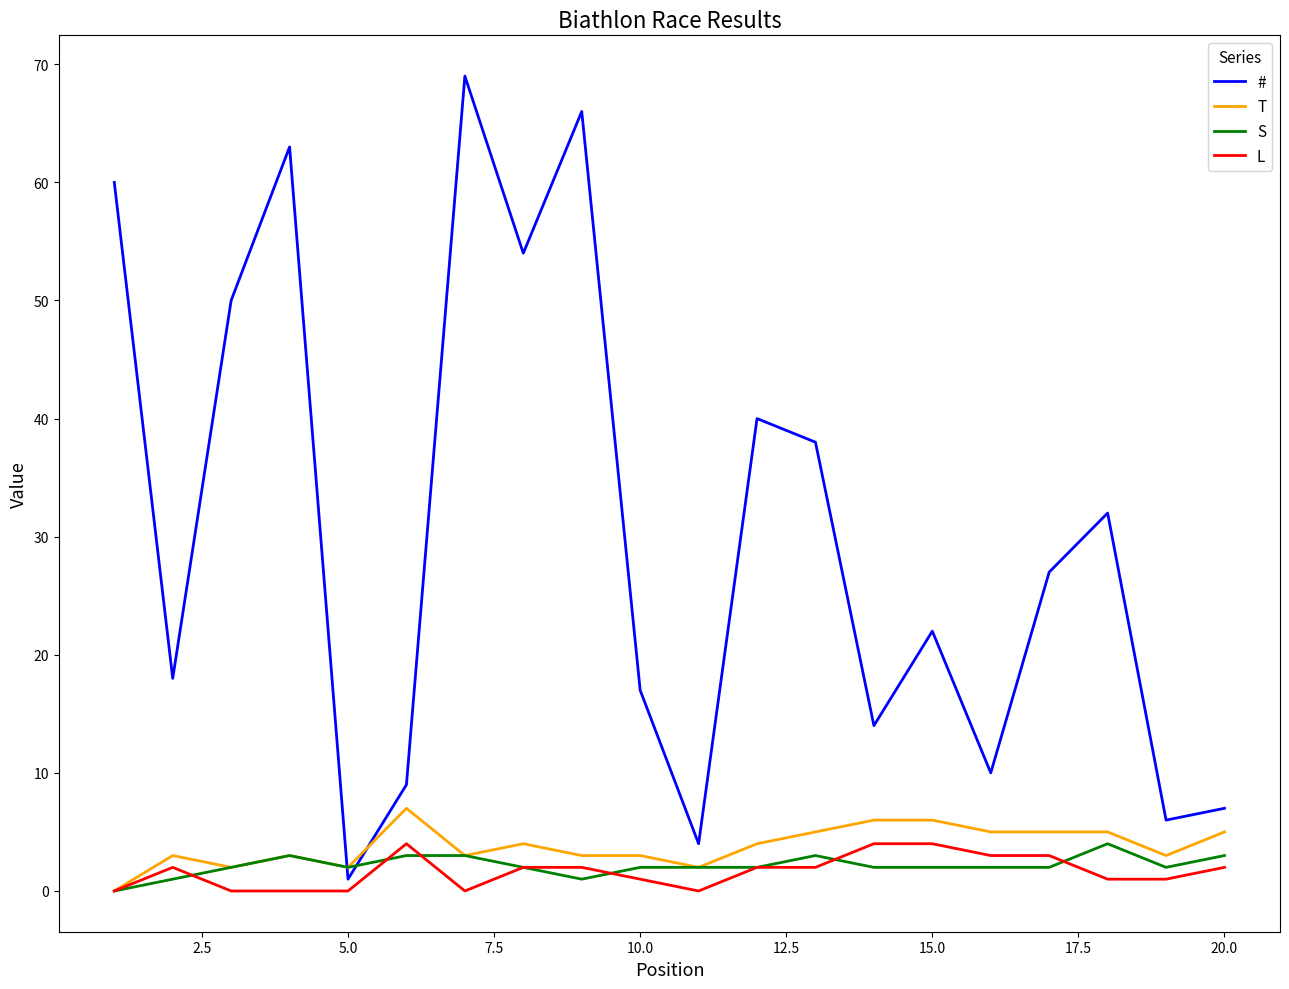

Which series has the widest spread of values?

#